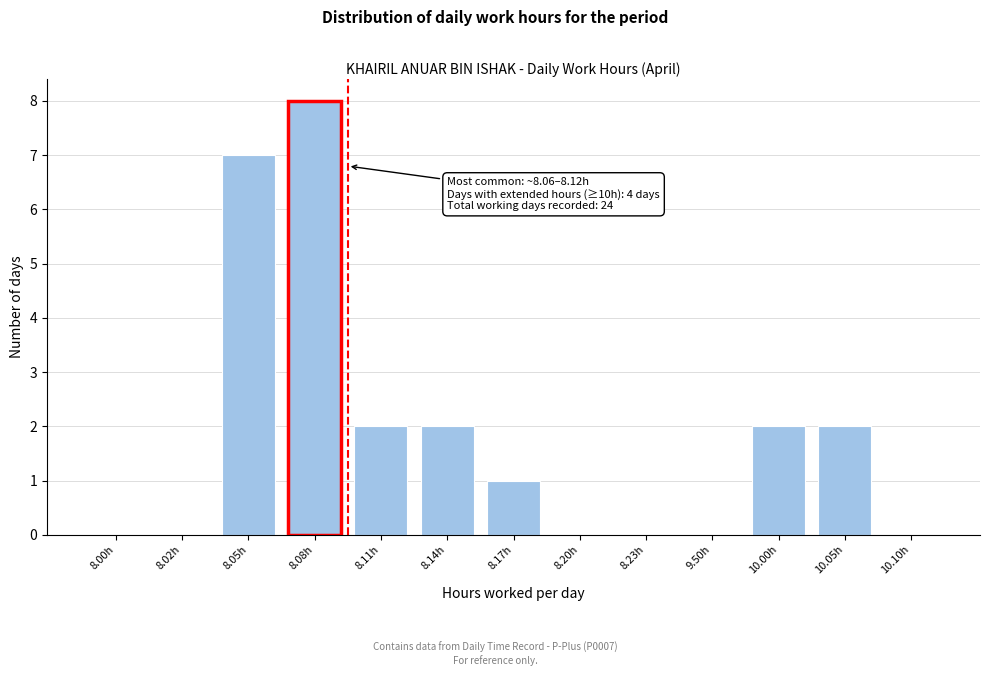

Reading left to right, what are all the values shown in this chart?

8.00h=0	8.02h=0	8.05h=7	8.08h=8	8.11h=2	8.14h=2	8.17h=1	8.20h=0	8.23h=0	9.50h=0	10.00h=2	10.05h=2	10.10h=0